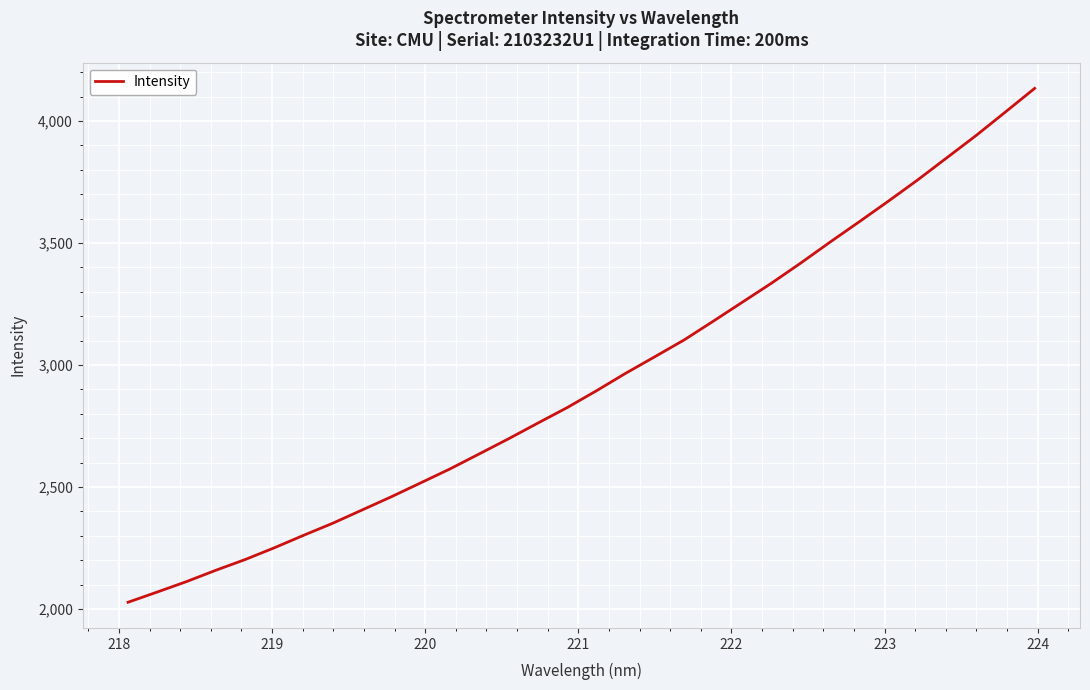

What is the minimum value shown in the chart?

2028.1